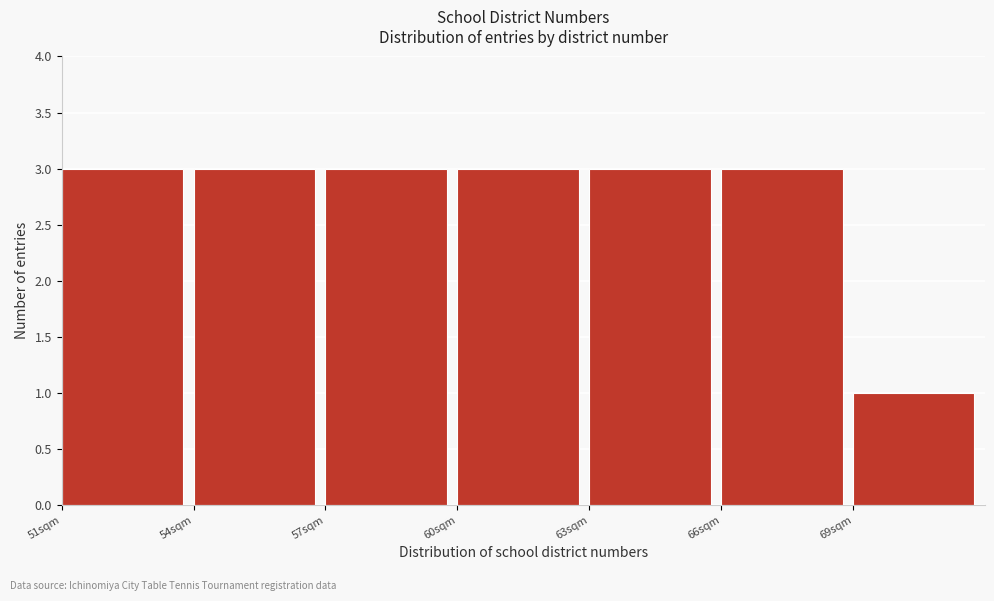

Reading left to right, transcribe this chart: for each bar, give the range it covers on the x-axis and its height. The values are not printed on the chart, so give them approximately, as read against the axis.

51 to 54: 3
54 to 57: 3
57 to 60: 3
60 to 63: 3
63 to 66: 3
66 to 69: 3
69 to 72: 1